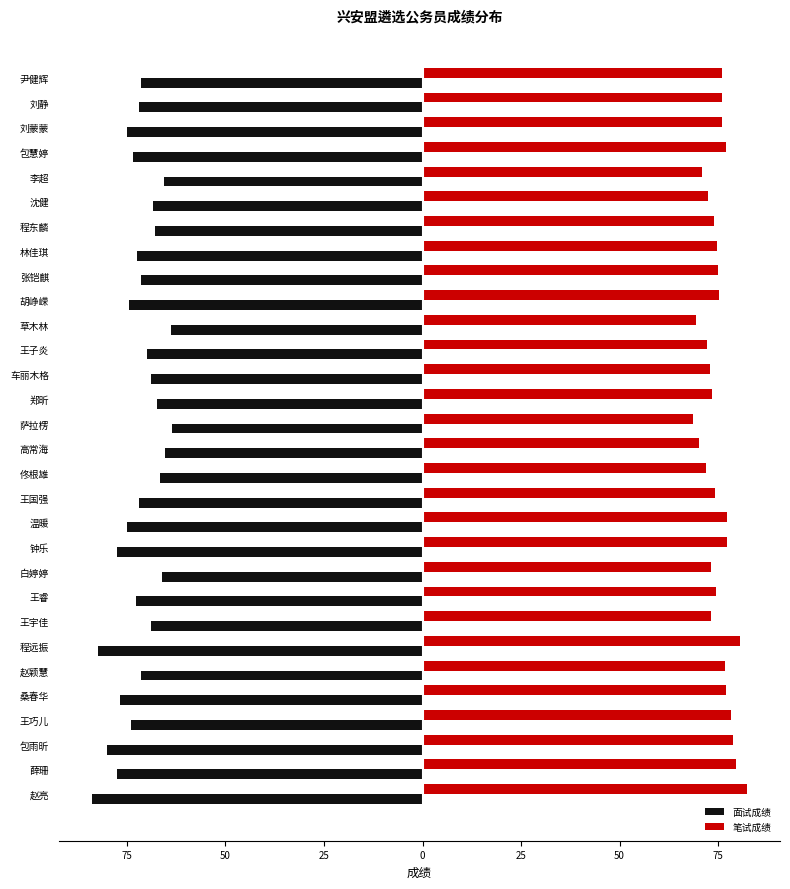

What are all the series names shown in the legend?

面试成绩, 笔试成绩